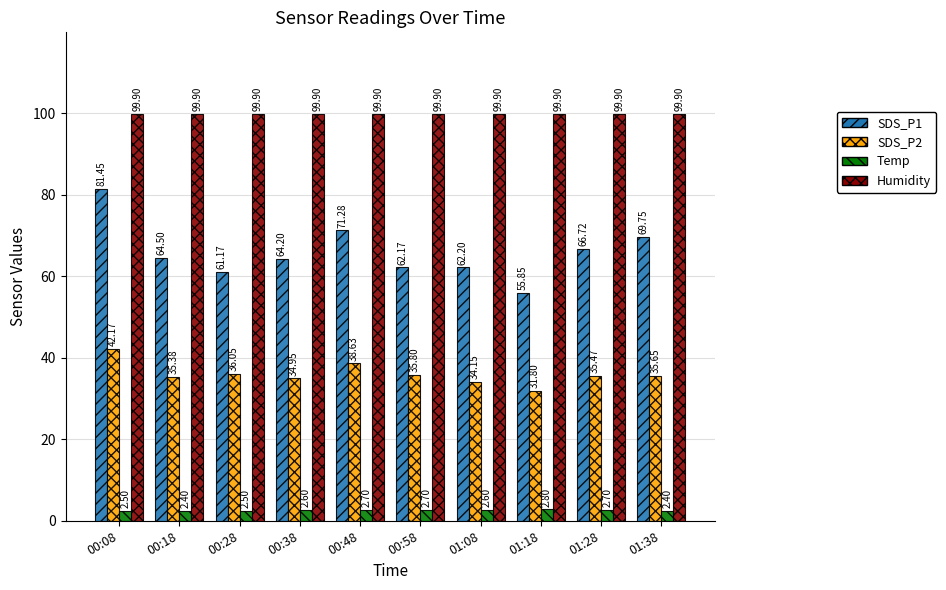

What is the label of the 8th bar from the left?

01:18